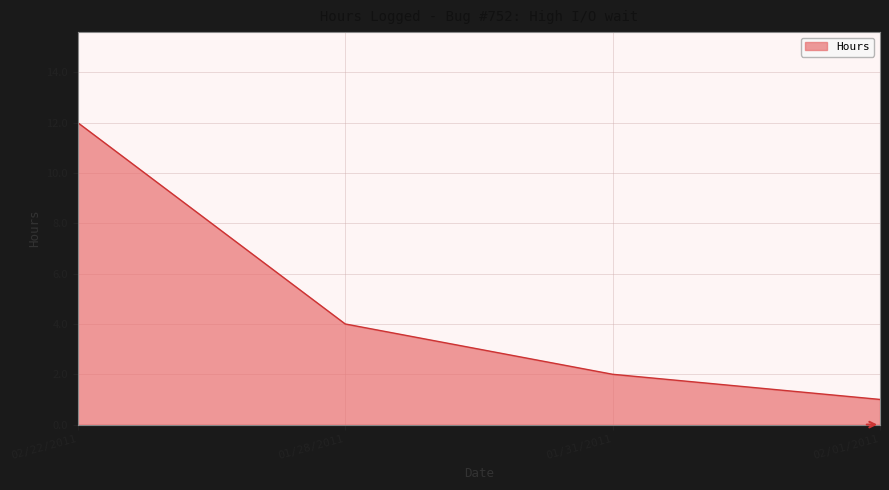

How many lines are shown in the chart?

1